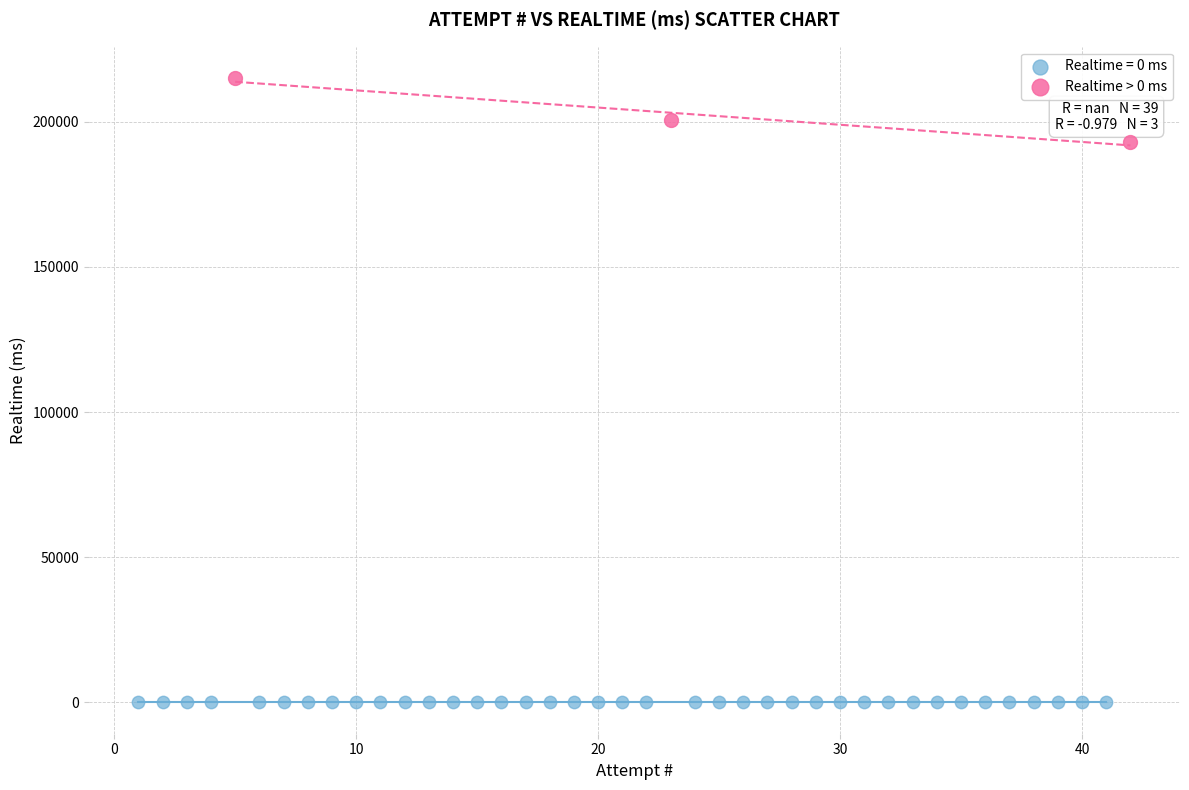

Which series contains the lowest Y value?

Realtime = 0 ms